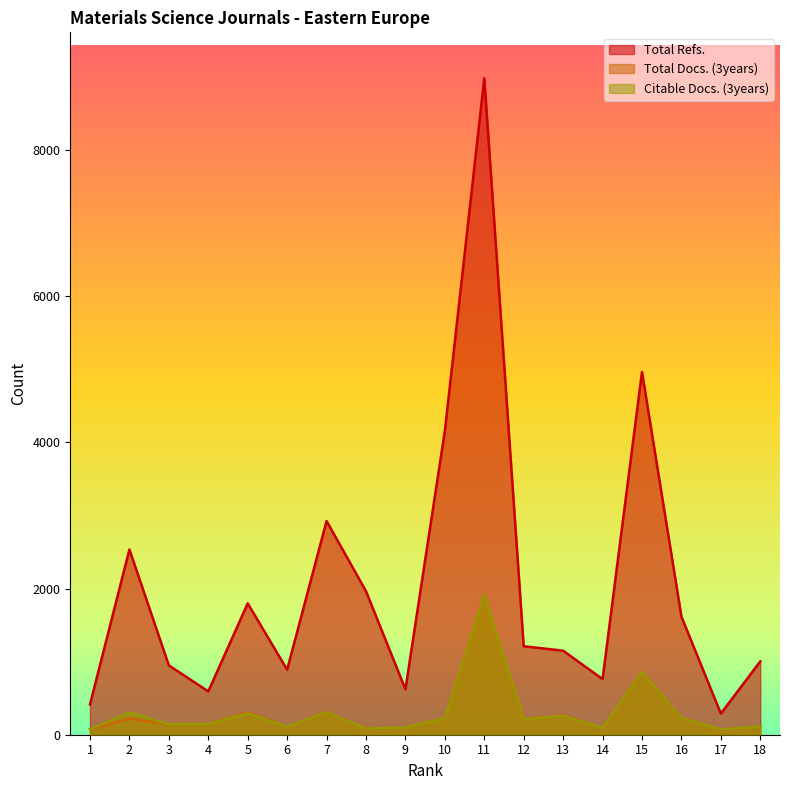

What is the sum of the Total Docs. (3years) values at 1 and 2?

298